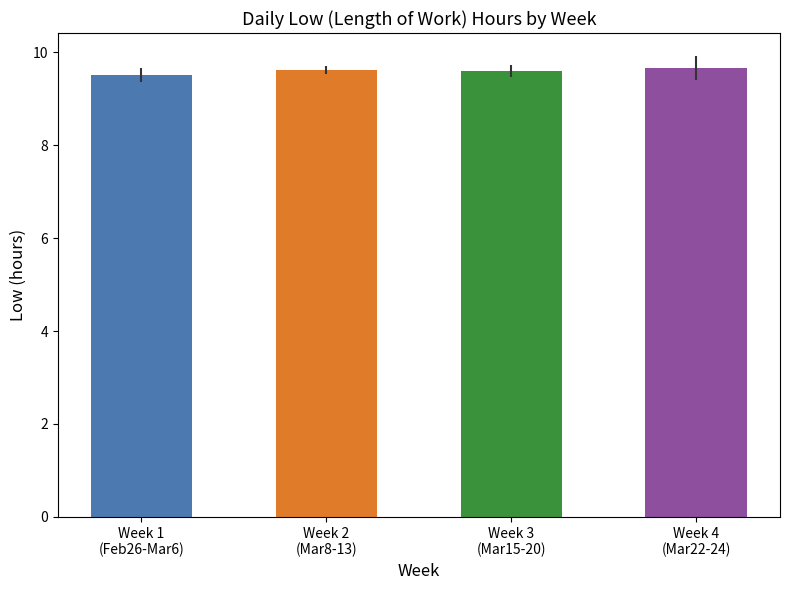

What is the average value?

9.6